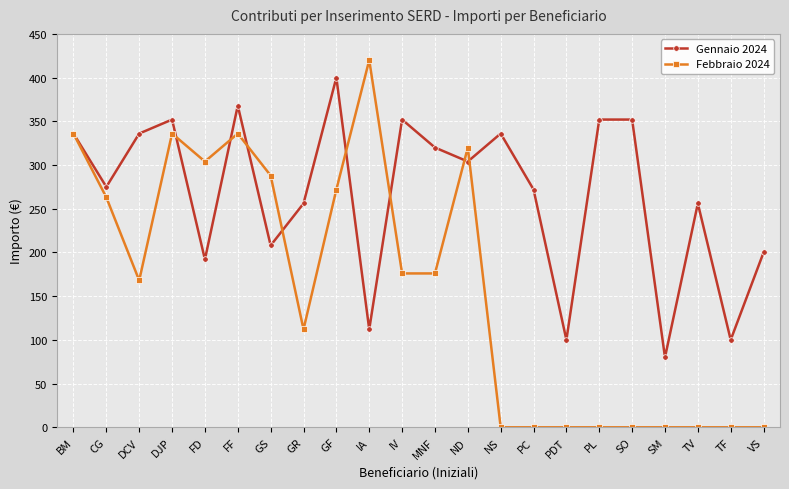

What is the highest value of the Febbraio 2024 series?

420